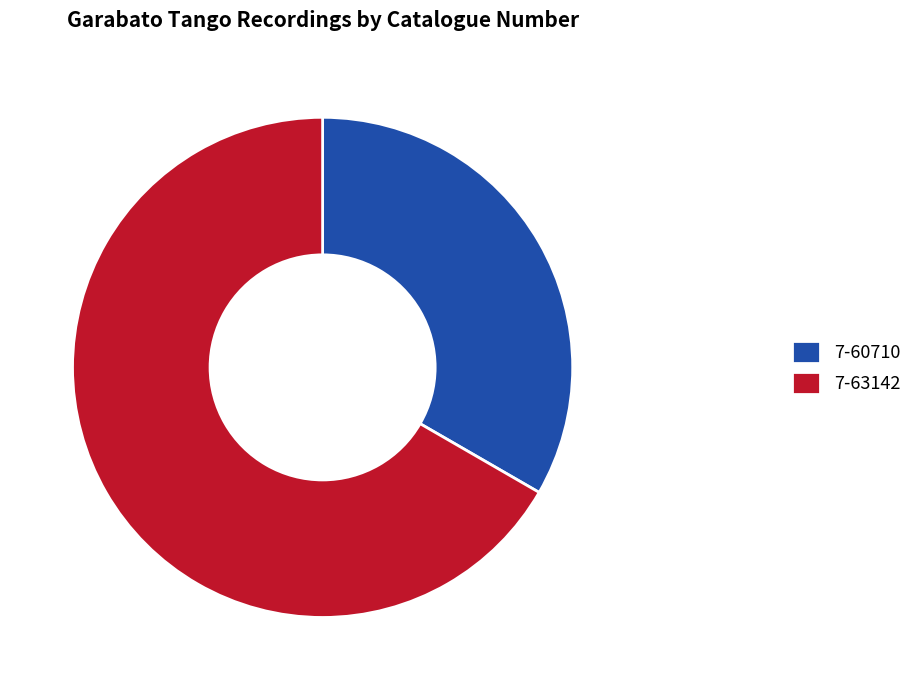

Is it true that 7-60710 is 33% of the pie?

True